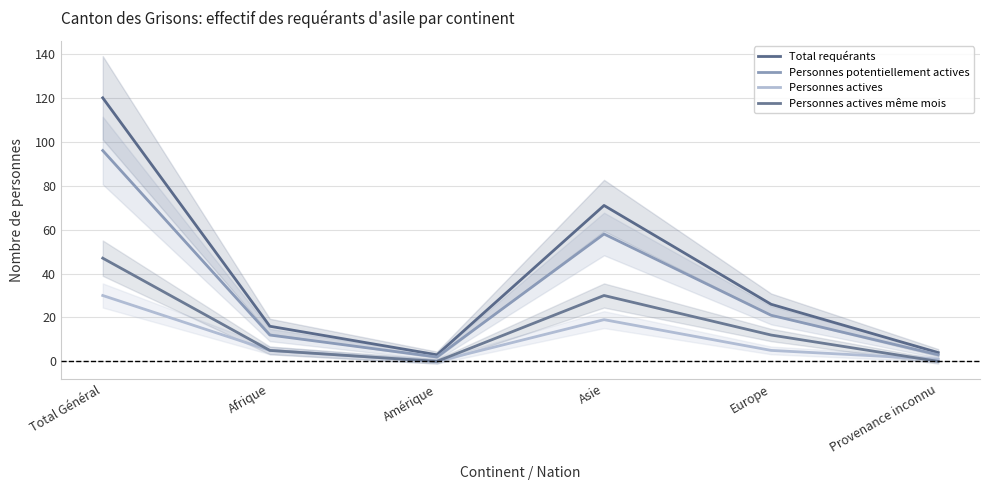

Rank the series by their average value, from highest to lowest.

Total requérants, Personnes potentiellement actives, Personnes actives même mois, Personnes actives